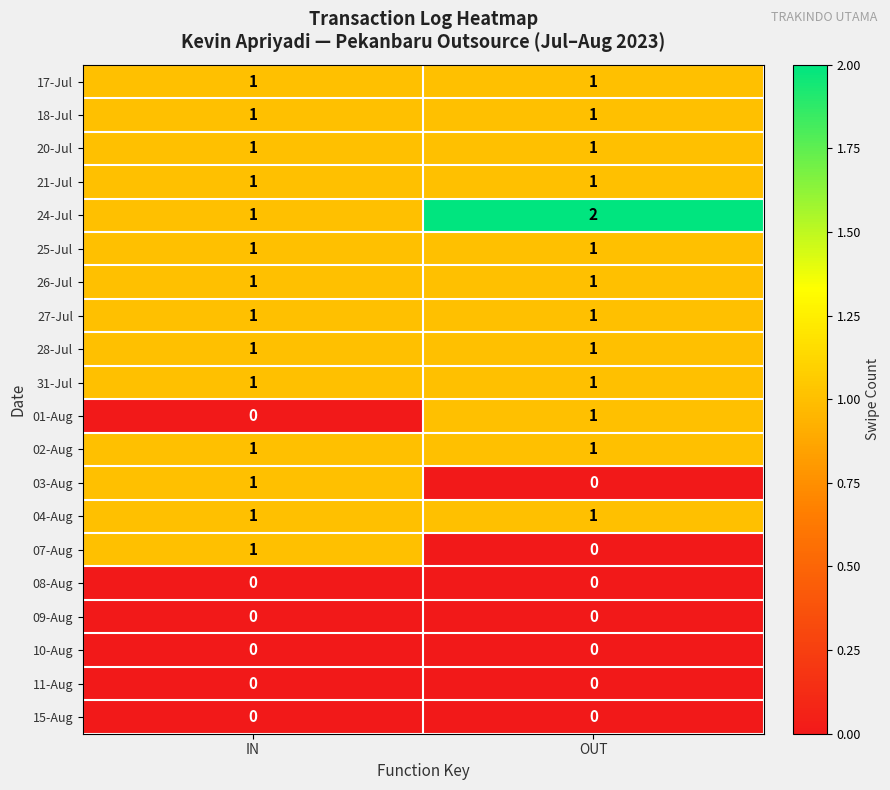

The value of 27-Jul at IN is 1. True or false?

True